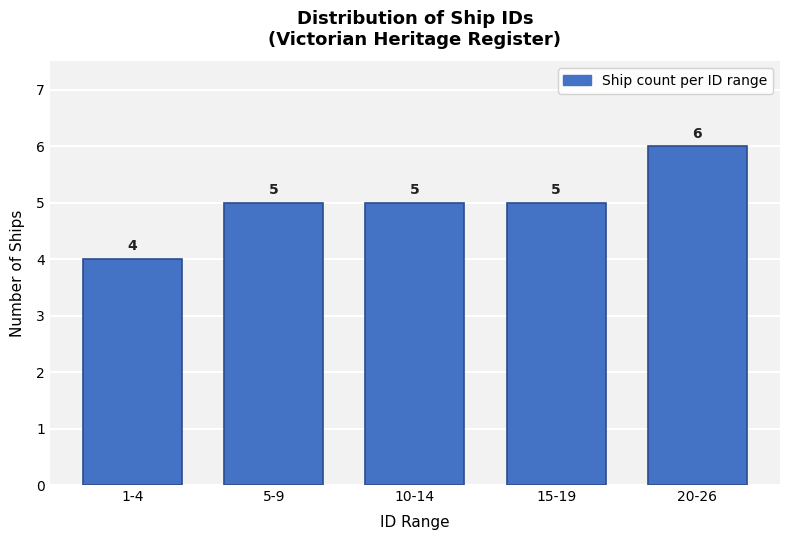

Reading right to left, what are all the values shown in this chart?

6	5	5	5	4